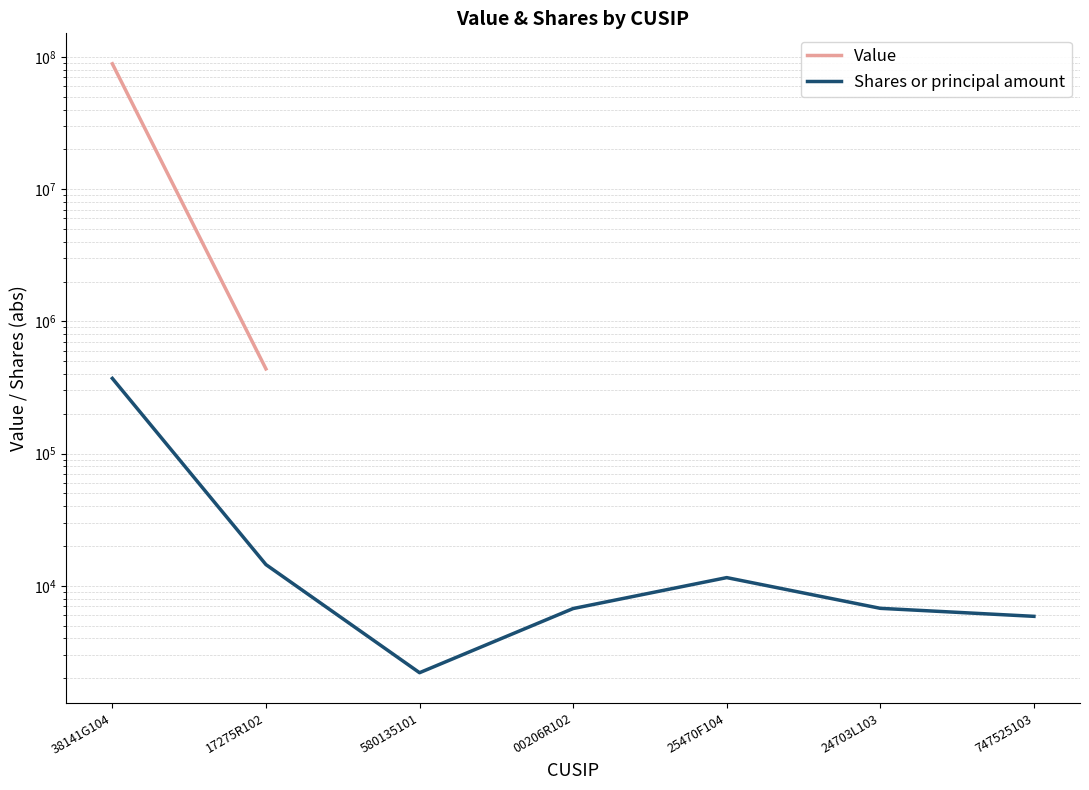

List the labels in order of Value value, smallest first.

17275R102, 580135101, 00206R102, 25470F104, 24703L103, 747525103, 38141G104